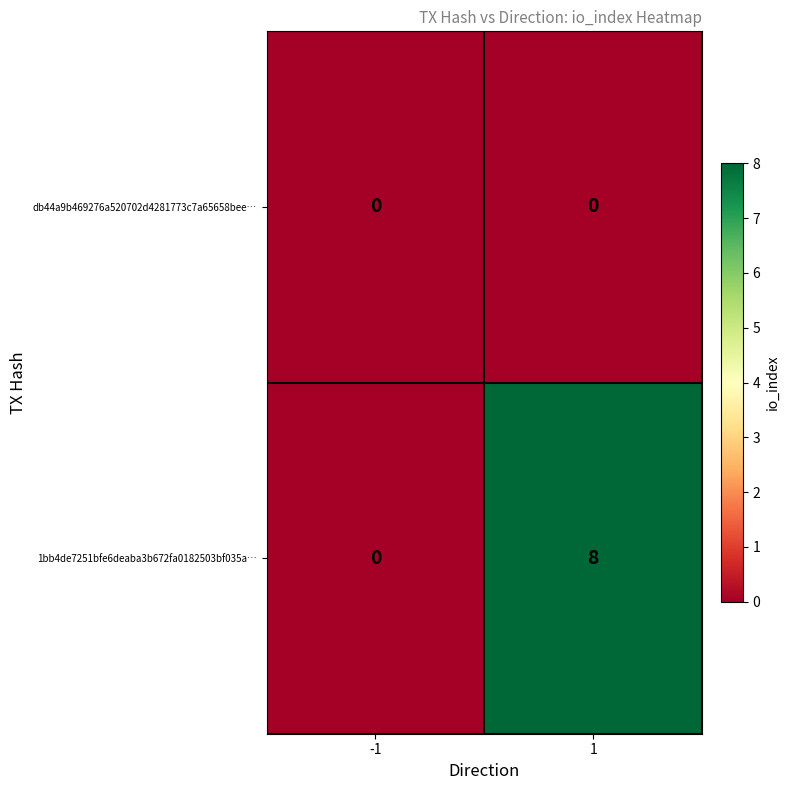

Between -1 and 1, which series saw the biggest shift?

1bb4de7251bfe6deaba3b672fa0182503bf035a…